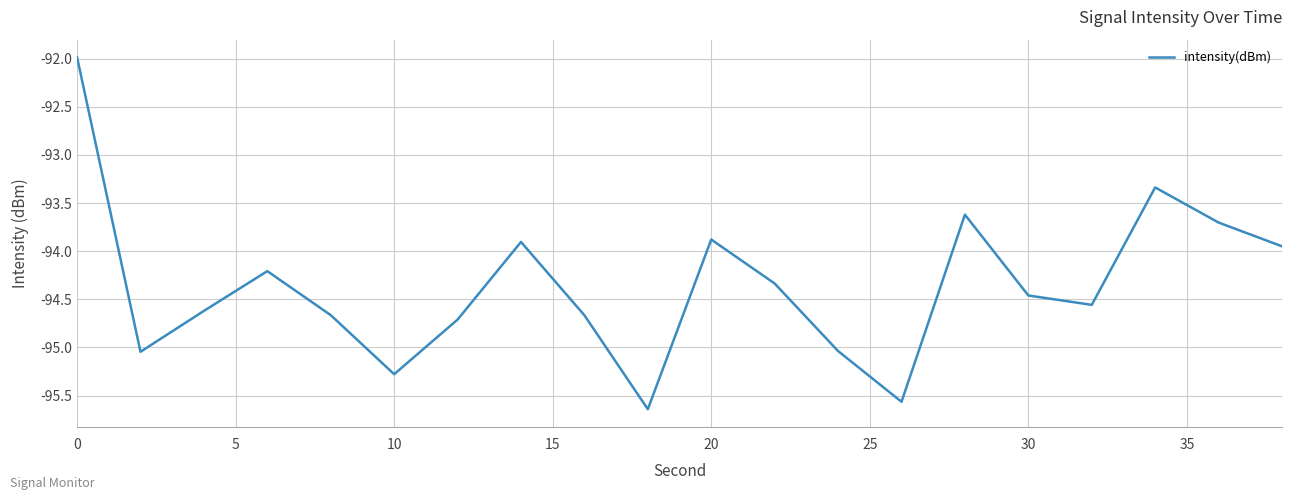

What is the difference between the maximum and minimum values?

3.7